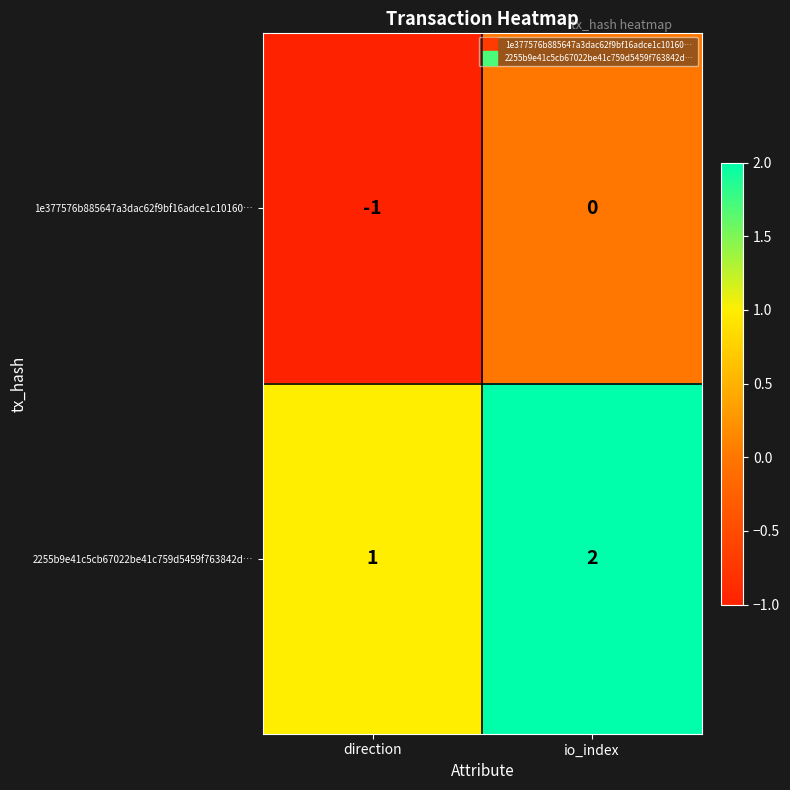

Where is 2255b9e41c5cb67022be41c759d5459f763842d… nearest to the value 1?

direction